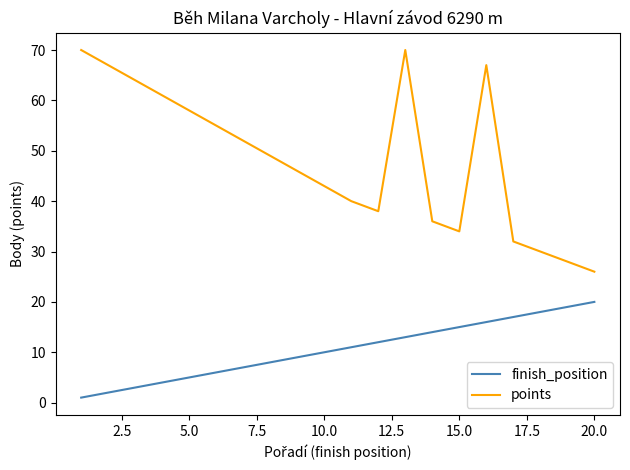

List the series in order of their peak value, highest first.

points, finish_position